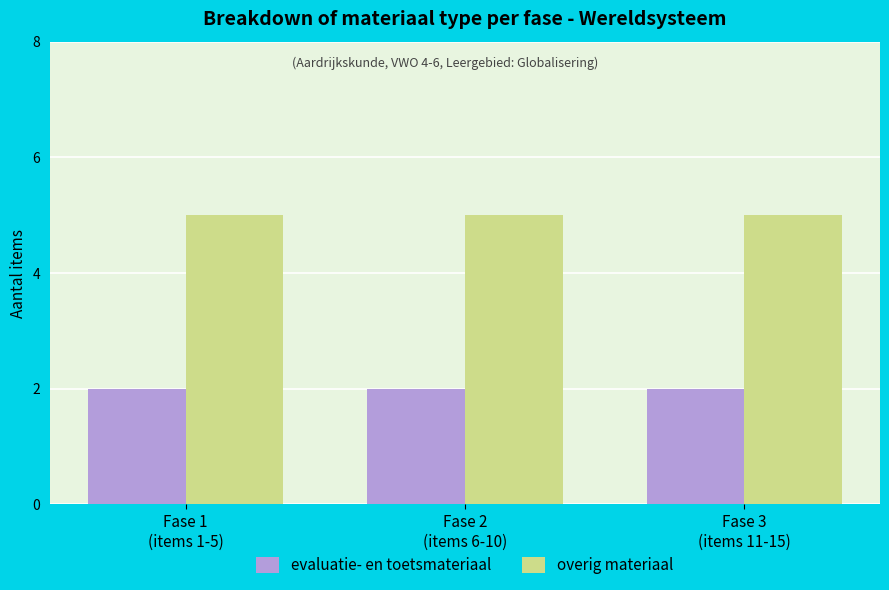

Rank the series by their maximum value, from highest to lowest.

overig materiaal, evaluatie- en toetsmateriaal